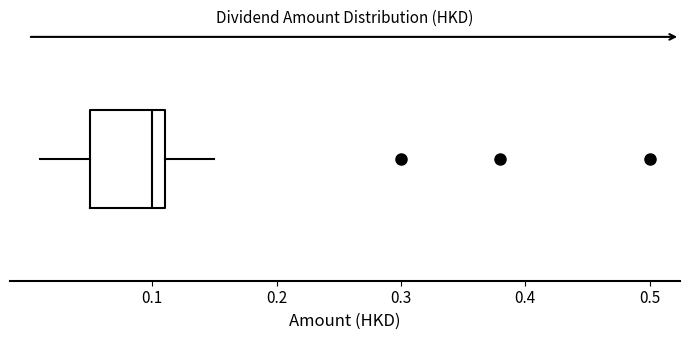

Read this box plot against the x-axis: the position of the median line, the range covered by the box, and the ends of both whiskers. The values are not printed on the chart, so give them approximately, as read against the axis.

median 0.10, box 0.05 to 0.11, whiskers 0.01 to 0.15